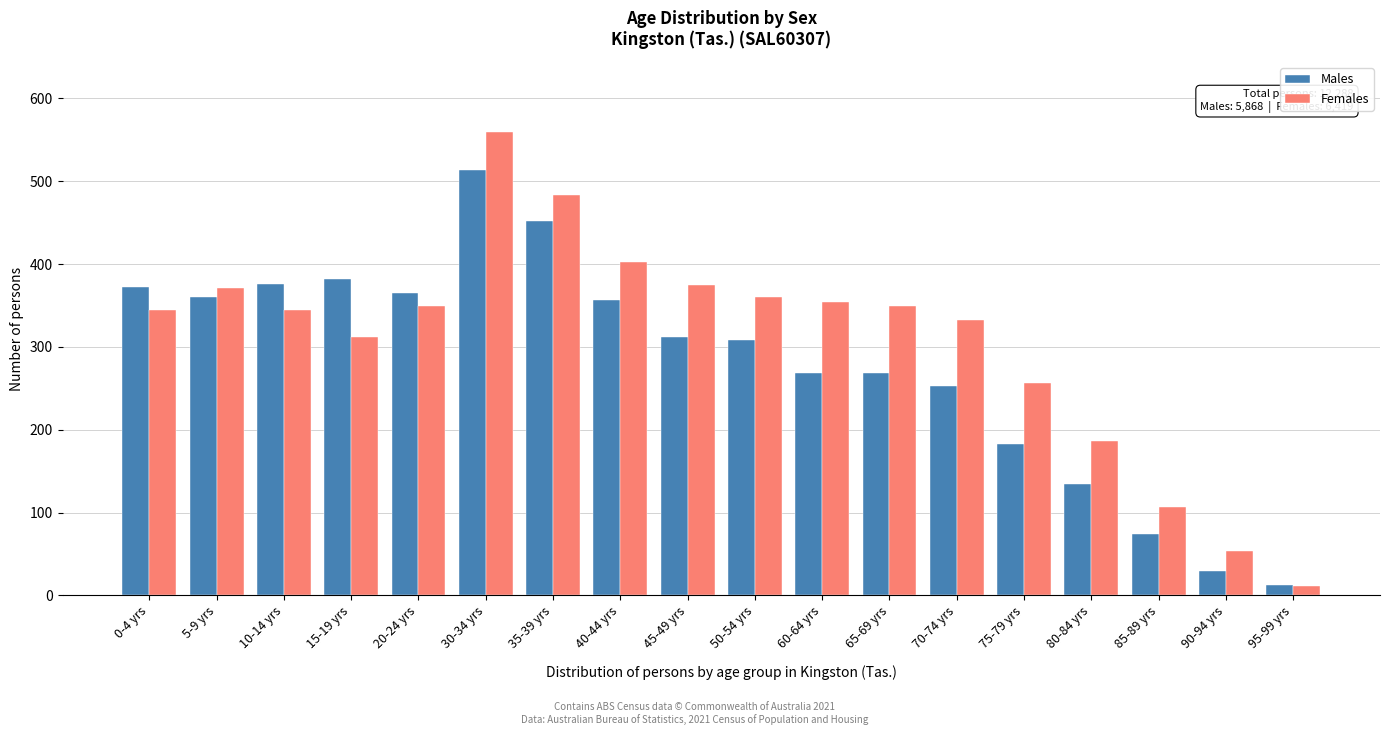

Between 40-44 yrs and 85-89 yrs, which series saw the biggest shift?

Females